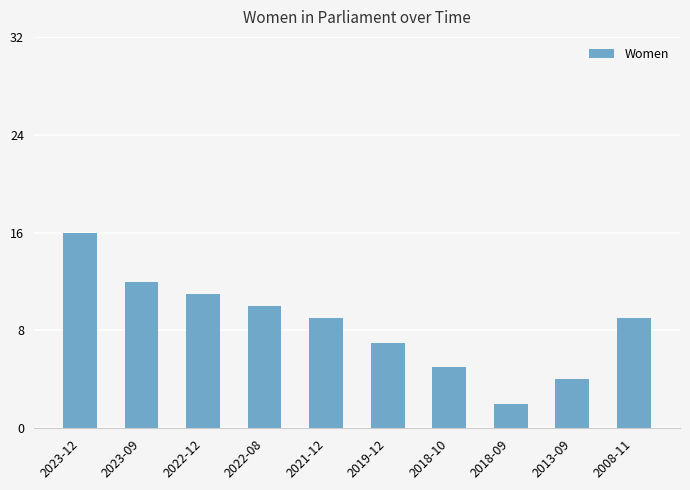

Reading left to right, what are all the values shown in this chart?

16	12	11	10	9	7	5	2	4	9